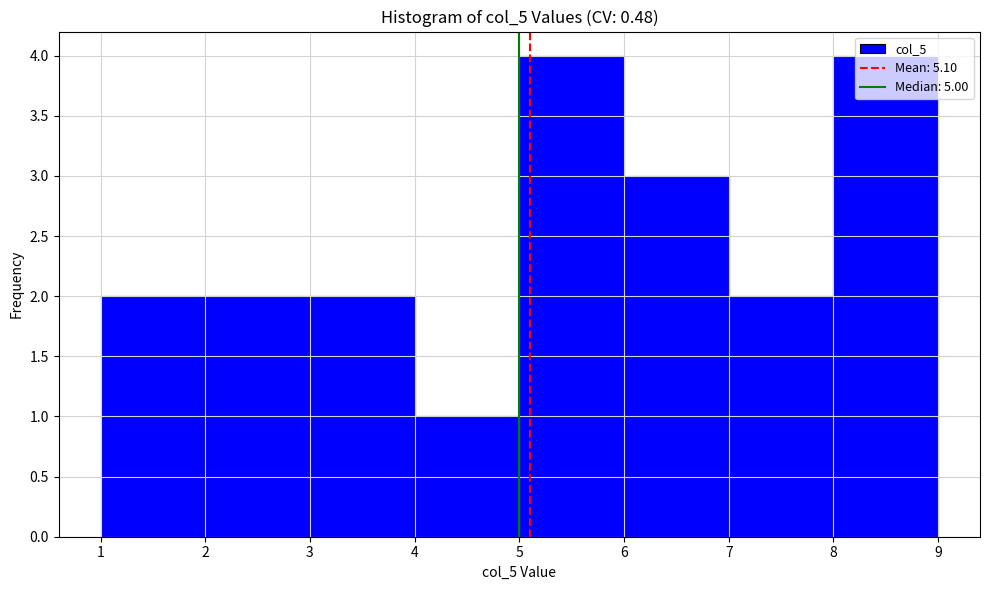

What is the height of the bar covering 8 to 9 on the x-axis? The values are not printed on the chart, so give them approximately, as read against the axis.

4